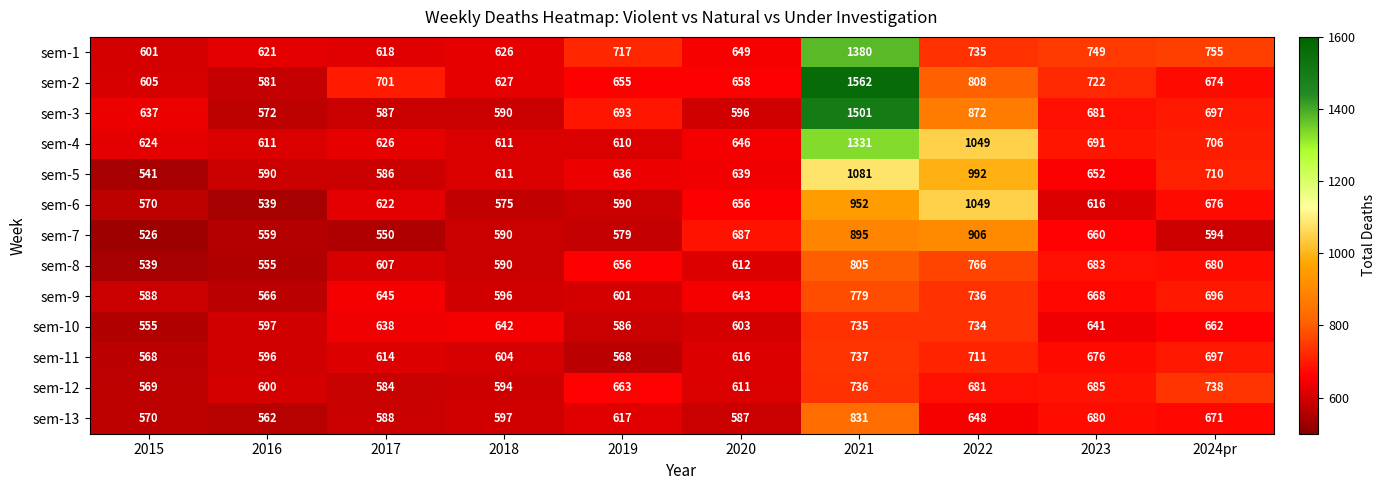

What is the sum of all sem-11 values?

6387